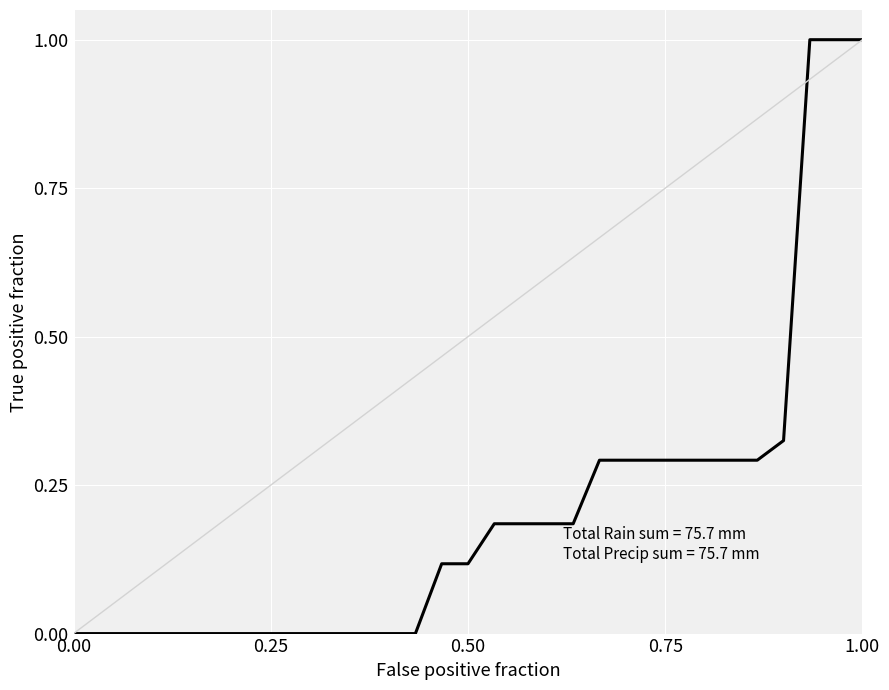

What is the maximum value shown in the chart?

1.0